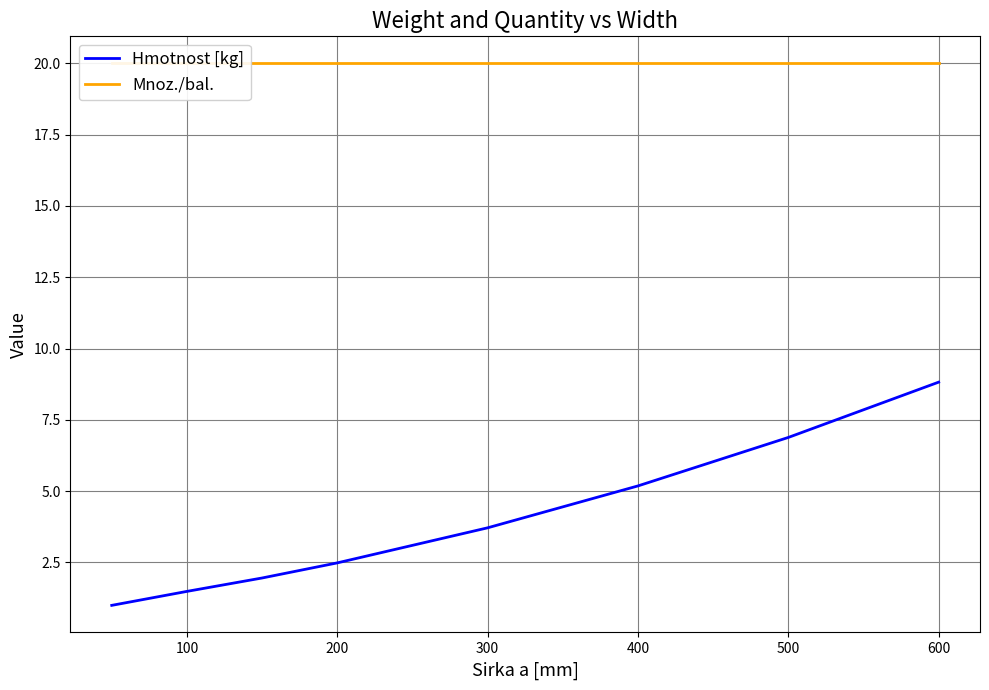

What is the minimum value for Mnoz./bal.?

20.0